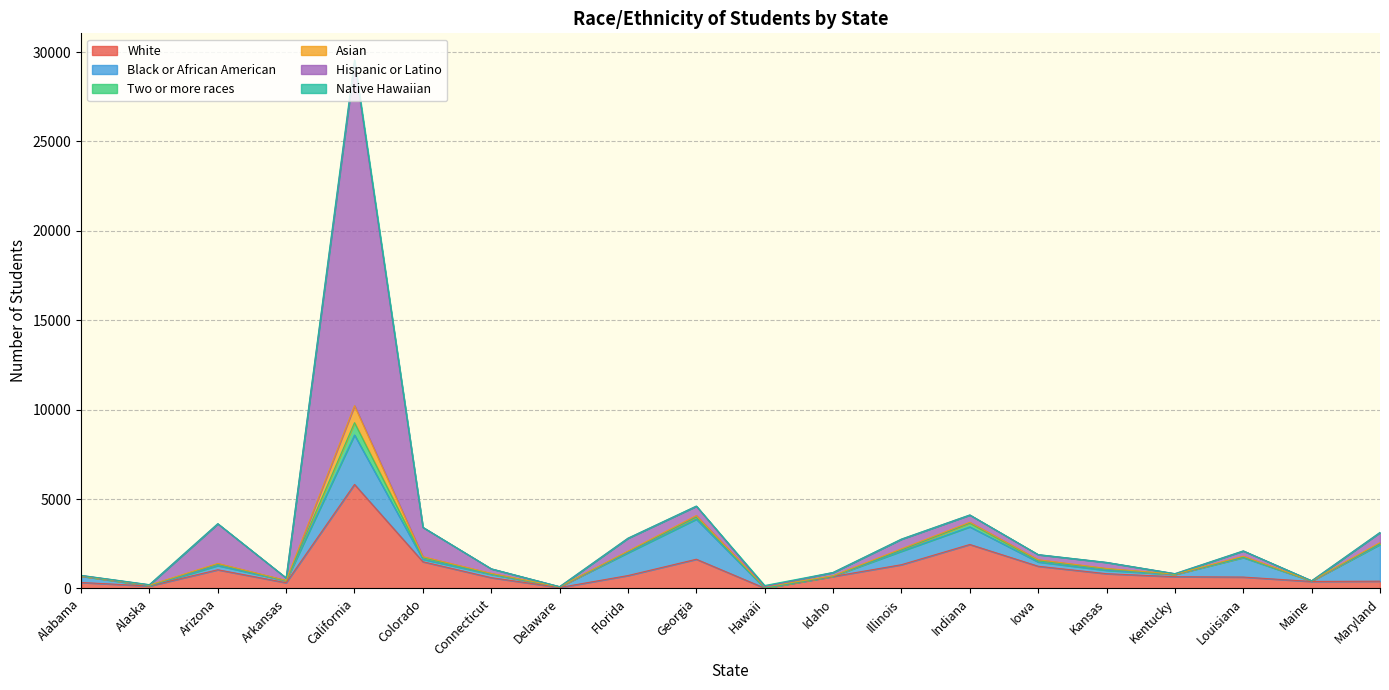

How many categories are shown in the chart?

20